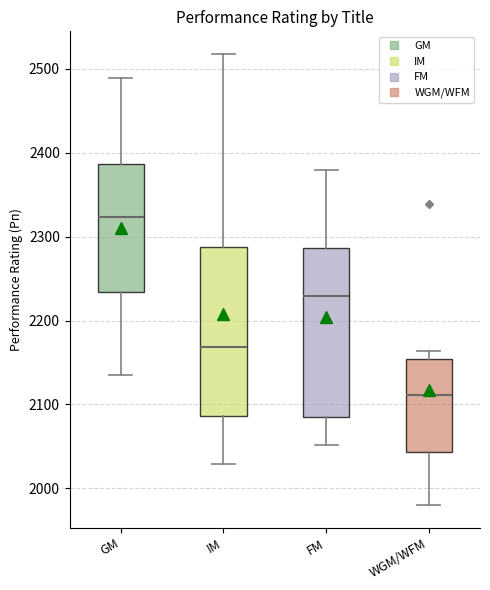

Where is the lower edge of the box for WGM/WFM on the y-axis? The values are not printed on the chart, so give them approximately, as read against the axis.

2040